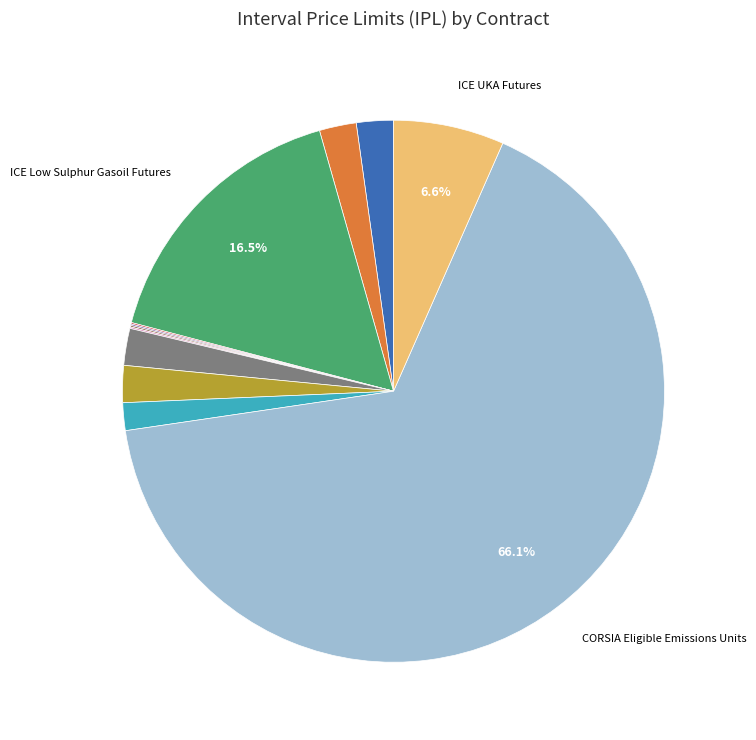

Does any single category account for the majority?

Yes